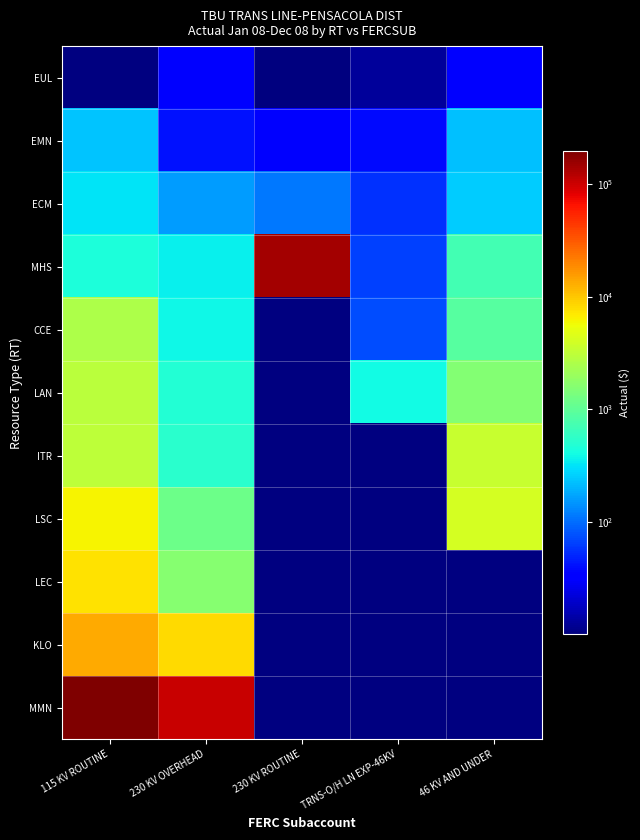

Reading left to right, what are all the values shown in this chart?

EUL: 115 KV ROUTINE=0.0	230 KV OVERHEAD=35.2	230 KV ROUTINE=10.1	TRNS-O/H LN EXP-46KV=13.0	46 KV AND UNDER=34.9
EMN: 115 KV ROUTINE=238.0	230 KV OVERHEAD=42.0	230 KV ROUTINE=32.3	TRNS-O/H LN EXP-46KV=37.7	46 KV AND UNDER=229.1
ECM: 115 KV ROUTINE=313.6	230 KV OVERHEAD=157.8	230 KV ROUTINE=113.7	TRNS-O/H LN EXP-46KV=56.0	46 KV AND UNDER=252.0
MHS: 115 KV ROUTINE=449.4	230 KV OVERHEAD=364.6	230 KV ROUTINE=142865.0	TRNS-O/H LN EXP-46KV=65.5	46 KV AND UNDER=706.7
CCE: 115 KV ROUTINE=2580.2	230 KV OVERHEAD=393.8	230 KV ROUTINE=0.0	TRNS-O/H LN EXP-46KV=72.5	46 KV AND UNDER=897.1
LAN: 115 KV ROUTINE=2986.6	230 KV OVERHEAD=479.6	230 KV ROUTINE=0.0	TRNS-O/H LN EXP-46KV=397.6	46 KV AND UNDER=1578.7
ITR: 115 KV ROUTINE=3057.4	230 KV OVERHEAD=517.4	230 KV ROUTINE=0.0	TRNS-O/H LN EXP-46KV=0.0	46 KV AND UNDER=3512.6
LSC: 115 KV ROUTINE=6327.0	230 KV OVERHEAD=1197.5	230 KV ROUTINE=0.0	TRNS-O/H LN EXP-46KV=0.0	46 KV AND UNDER=4036.9
LEC: 115 KV ROUTINE=7456.1	230 KV OVERHEAD=1601.0	230 KV ROUTINE=0.0	TRNS-O/H LN EXP-46KV=0.0	46 KV AND UNDER=0.0
KLO: 115 KV ROUTINE=13562.1	230 KV OVERHEAD=8262.6	230 KV ROUTINE=0.0	TRNS-O/H LN EXP-46KV=0.0	46 KV AND UNDER=0.0
MMN: 115 KV ROUTINE=196814.3	230 KV OVERHEAD=104900.0	230 KV ROUTINE=0.0	TRNS-O/H LN EXP-46KV=0.0	46 KV AND UNDER=0.0